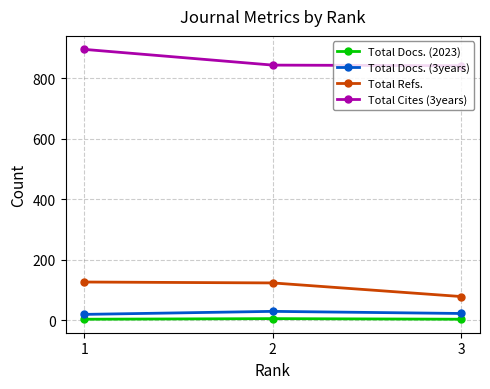

What is the sum of all Total Docs. (3years) values?

73